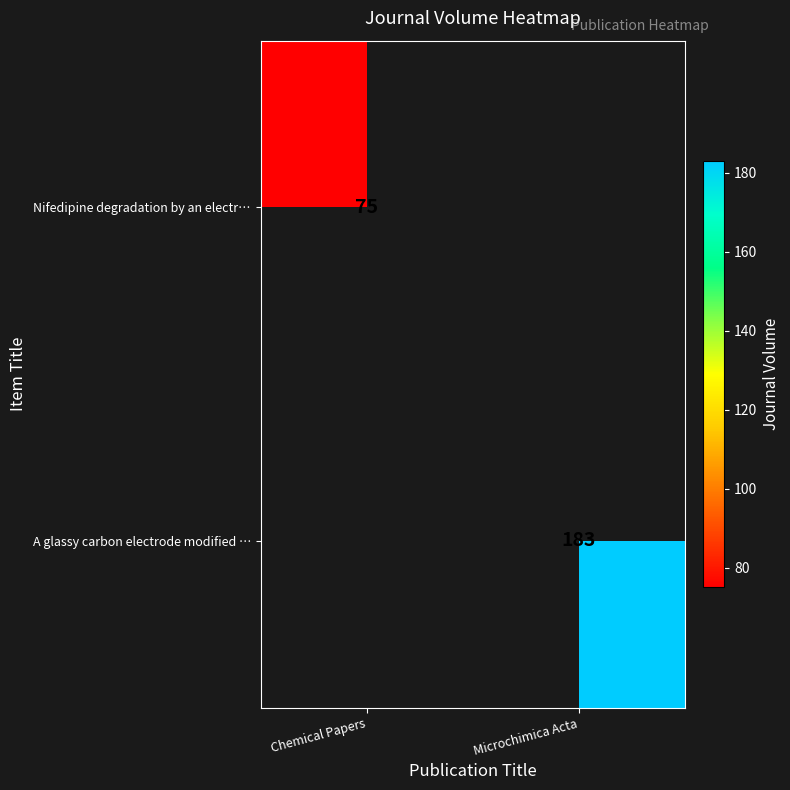

True or false: A glassy carbon electrode modified … has a value of 261 at Microchimica Acta.

False